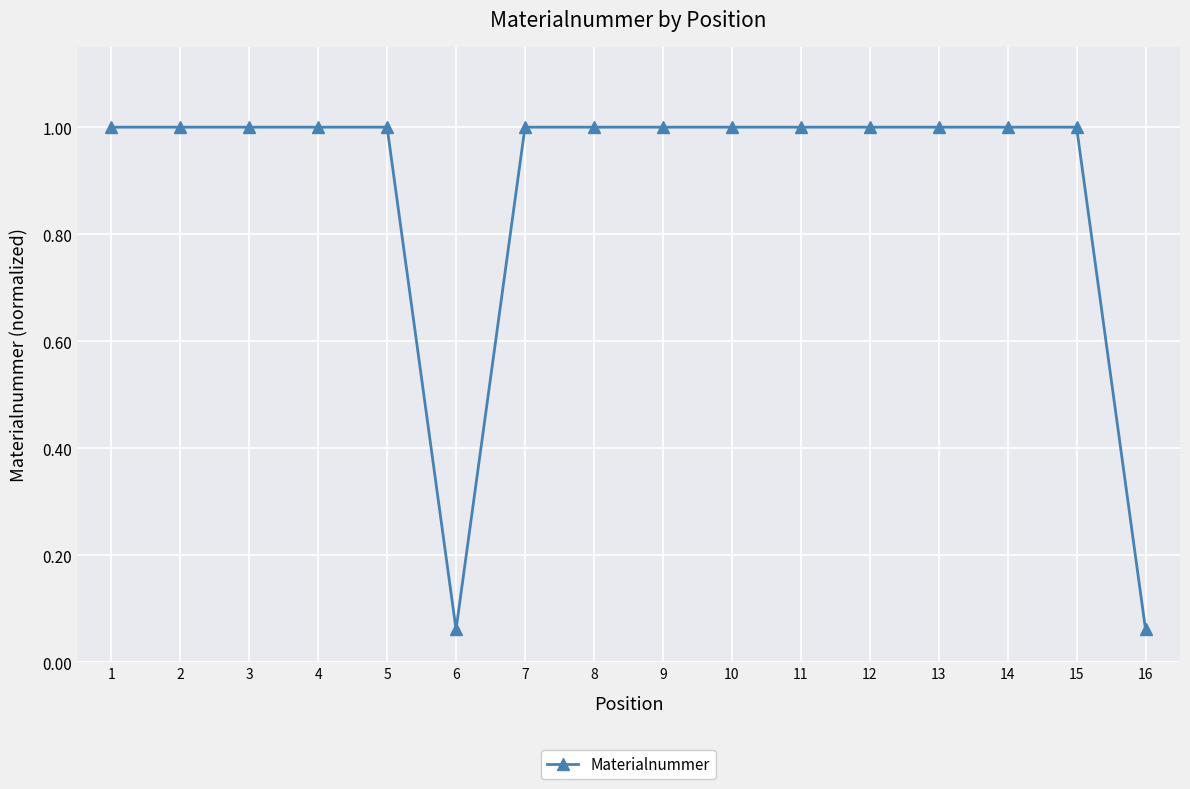

True or false: the data shows 1.0 at 1.

True